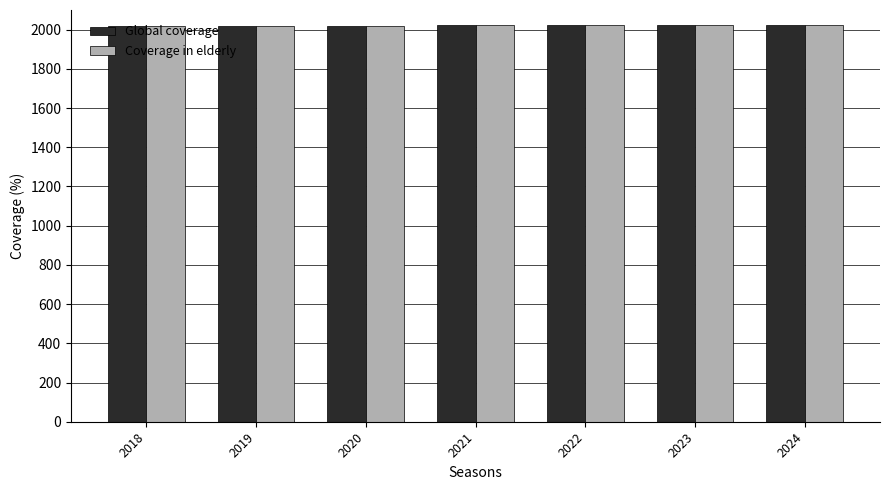

The value of Coverage in elderly at 2023 is 2023. True or false?

True